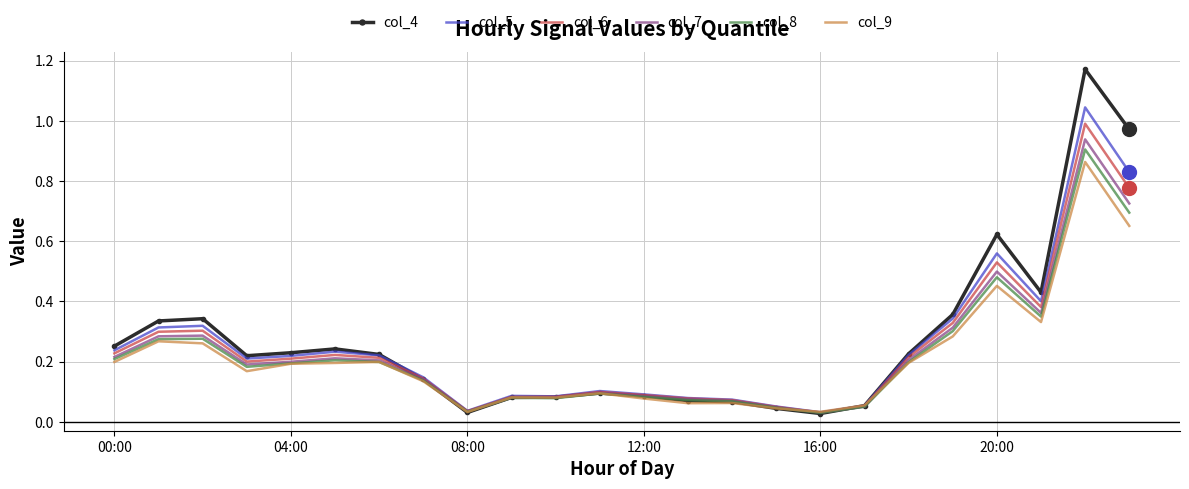

Which series has the widest spread of values?

col_4